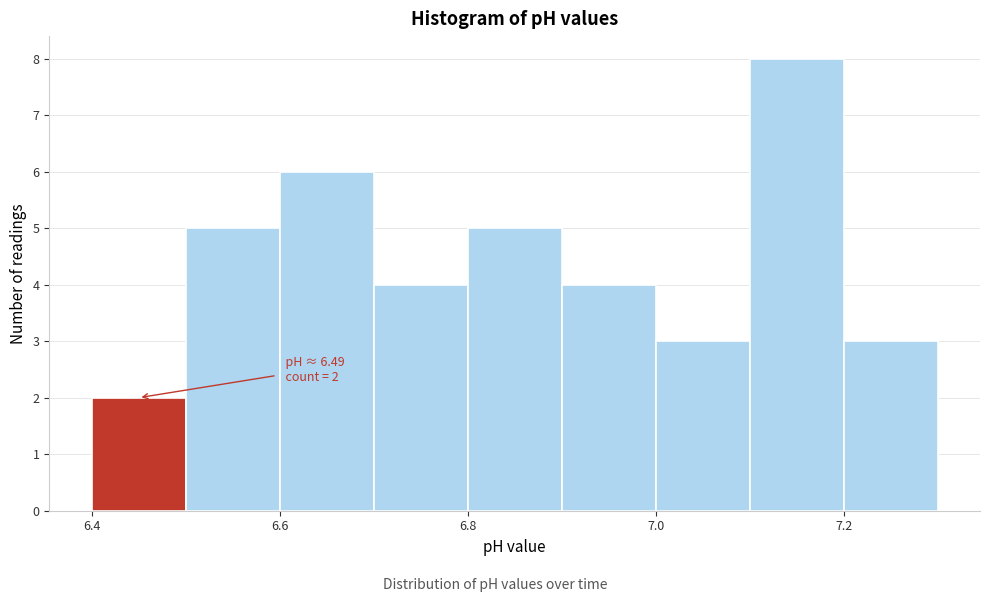

Over which range of the x-axis is the bar tallest?

7.1 to 7.2